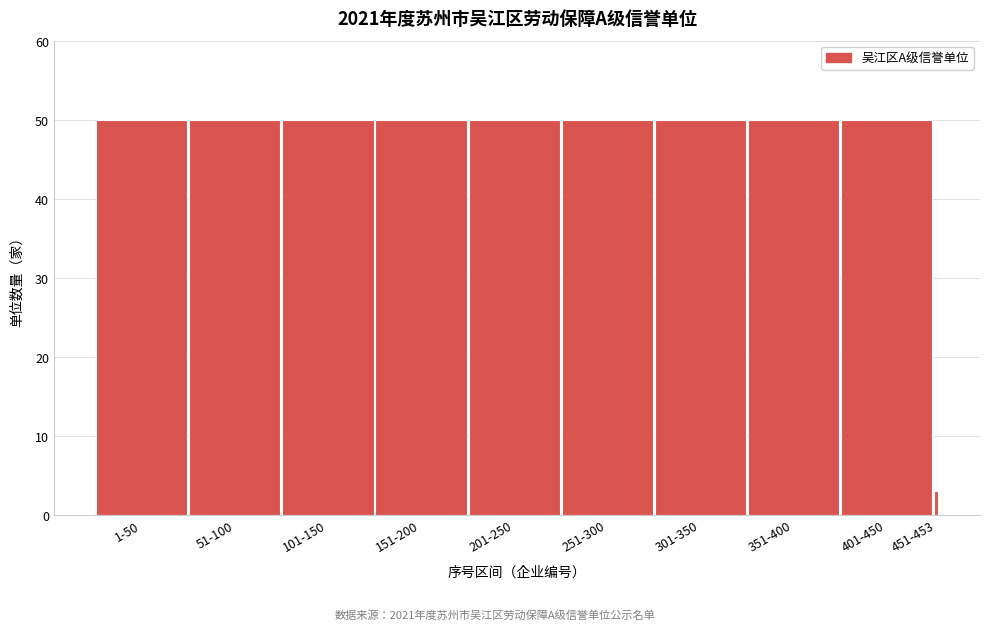

Reading left to right, transcribe all the data shown in this chart.

1-50=50	51-100=50	101-150=50	151-200=50	201-250=50	251-300=50	301-350=50	351-400=50	401-450=50	451-453=3